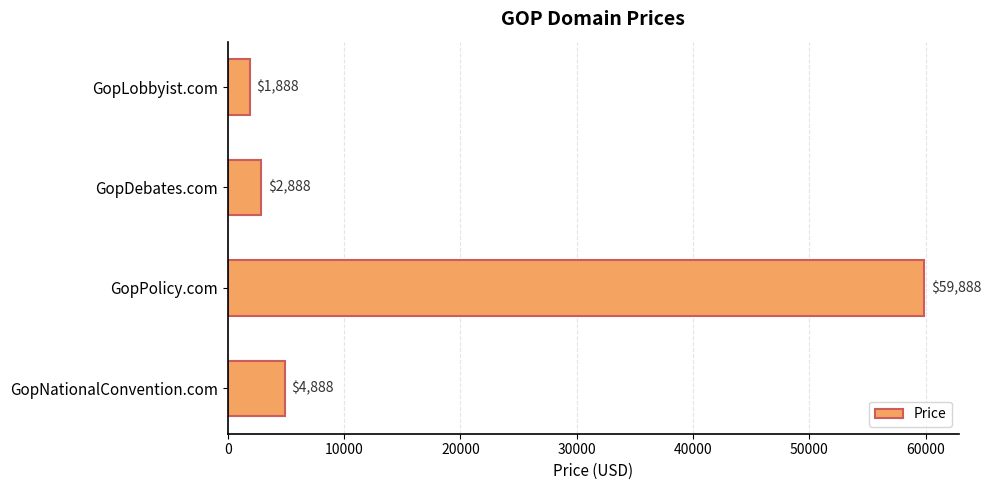

List the labels in order of value, largest first.

GopPolicy.com, GopNationalConvention.com, GopDebates.com, GopLobbyist.com